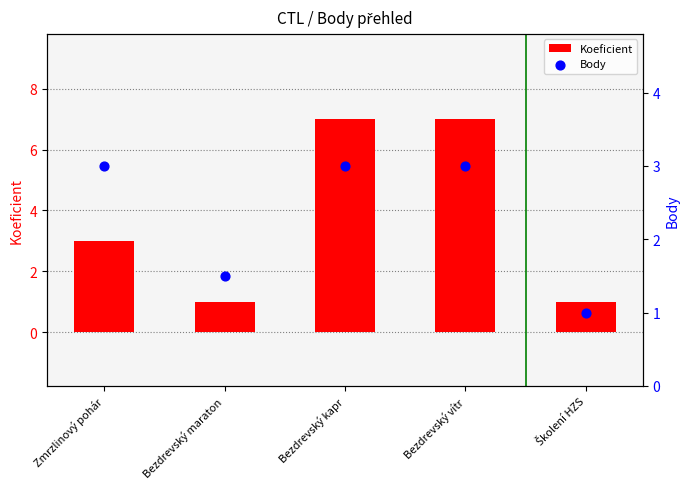

At which category is the sum across all series the highest?

Bezdrevský kapr